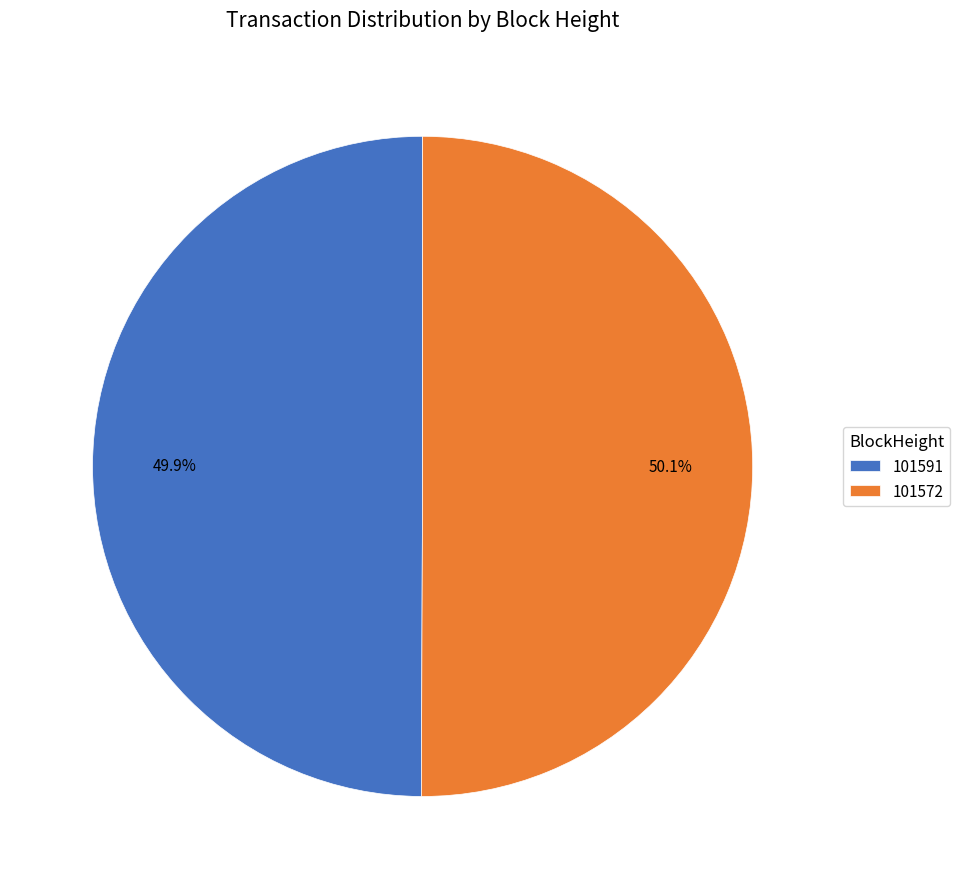

To the nearest percent, what is the difference between the 101572 and 101591 slice percentages?

0%